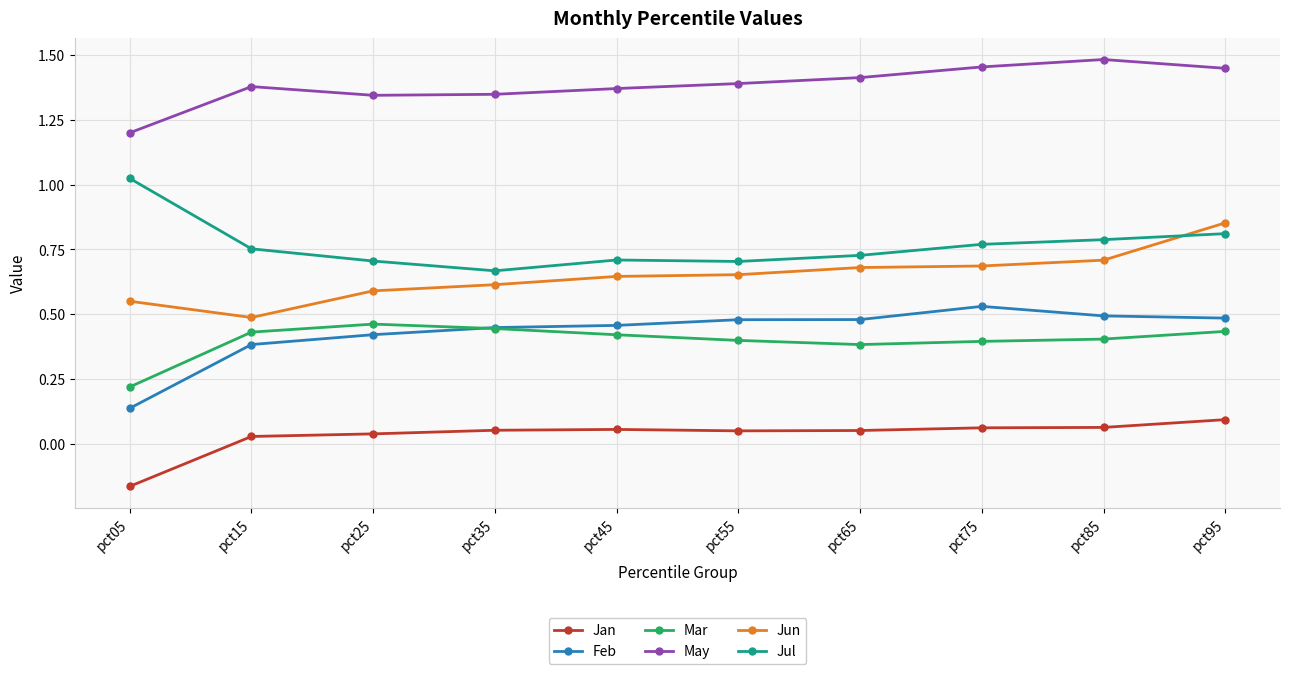

True or false: Feb and Jul intersect in this chart.

False